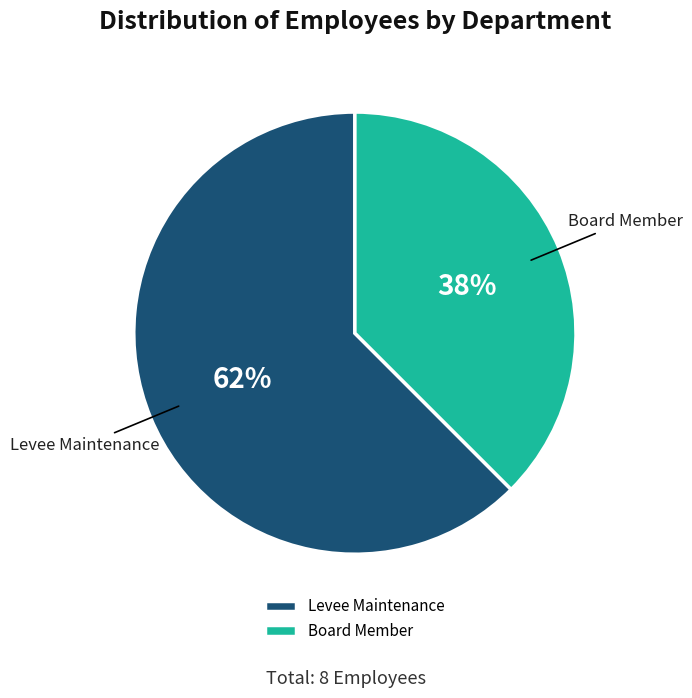

To the nearest percent, what is the average slice percentage?

50%